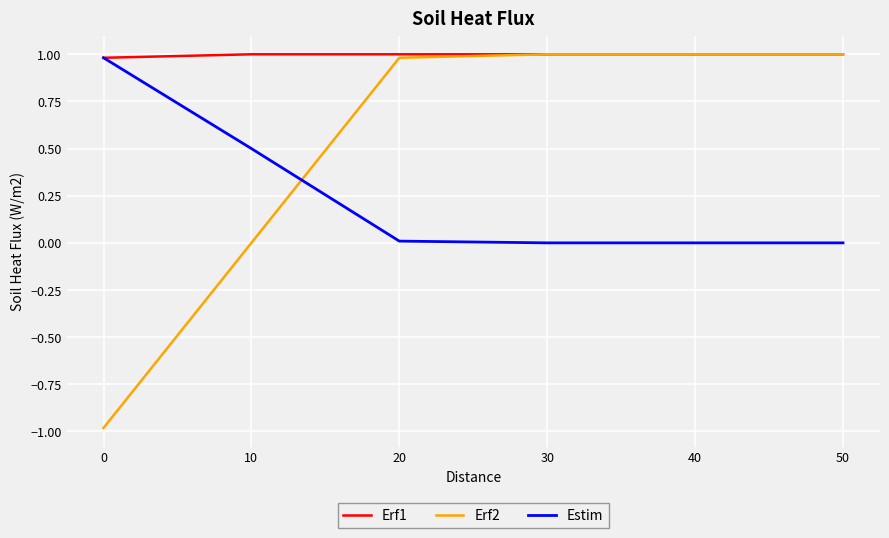

At 10, list the series in order from smallest to largest.

Erf2, Estim, Erf1